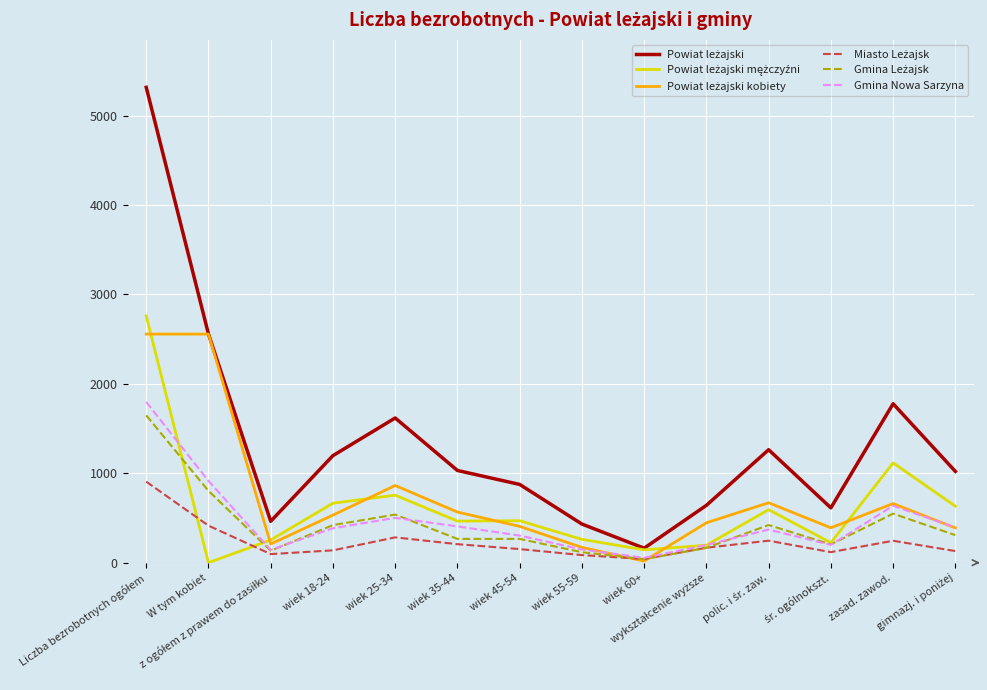

What is the maximum value shown in the chart?

5315